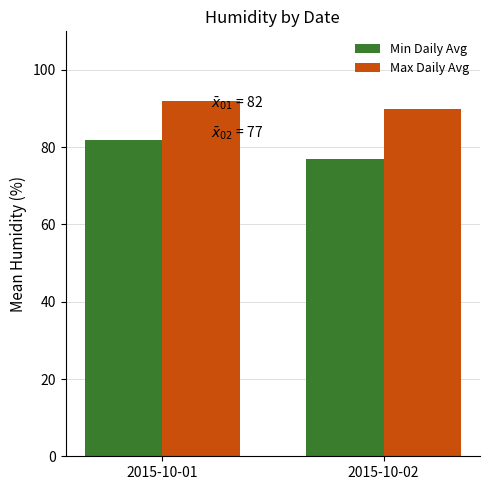

What are all the series names shown in the legend?

Min Daily Avg, Max Daily Avg